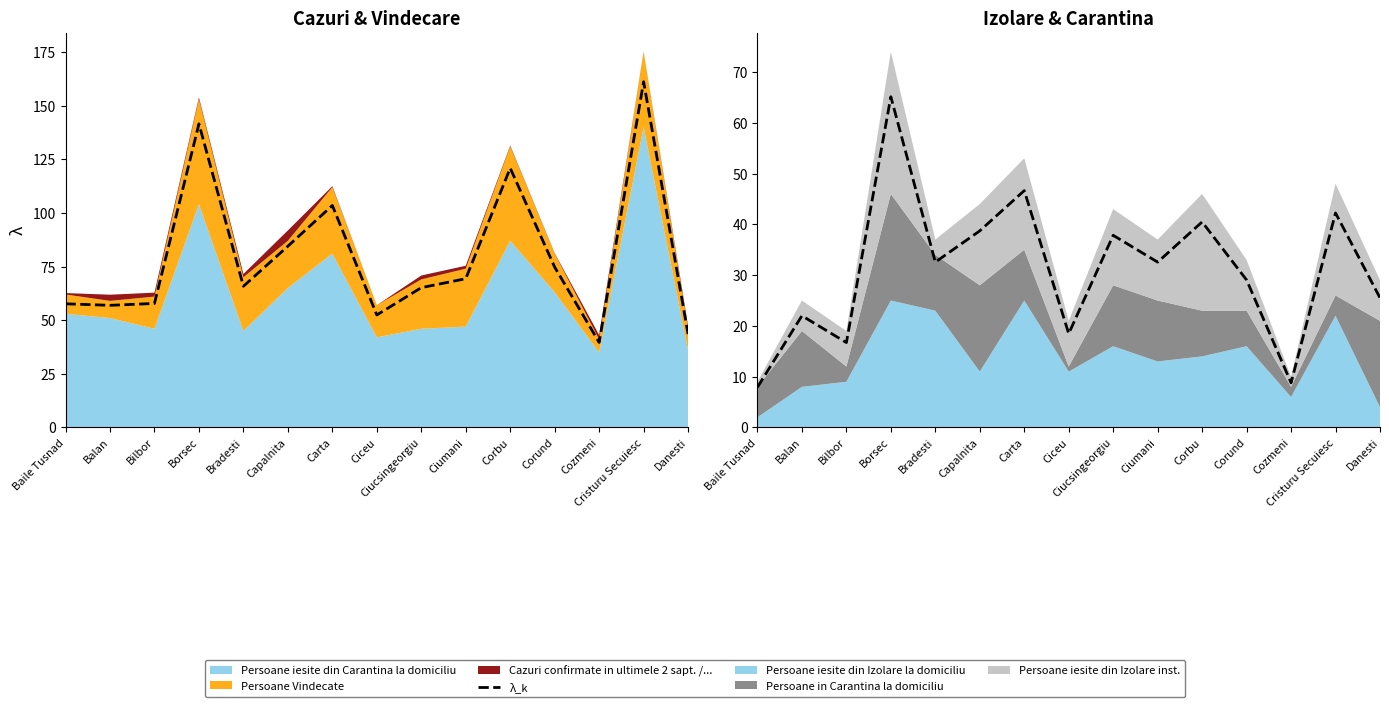

Where is the first local minimum?

Bilbor